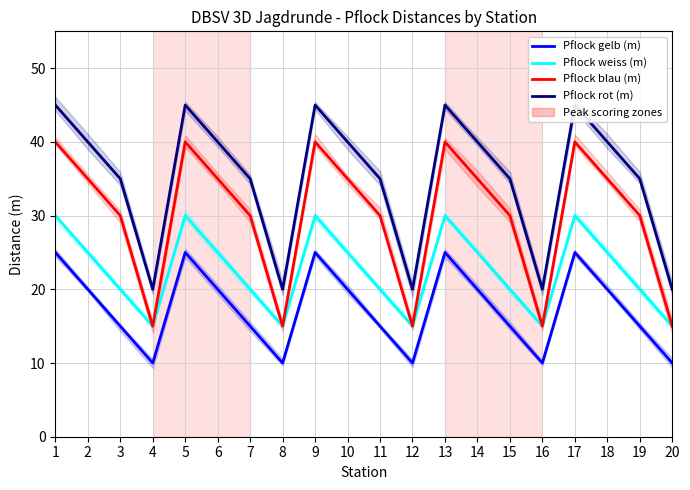

In Pflock blau (m), how many points are higher than both neighbors (excluding endpoints)?

4